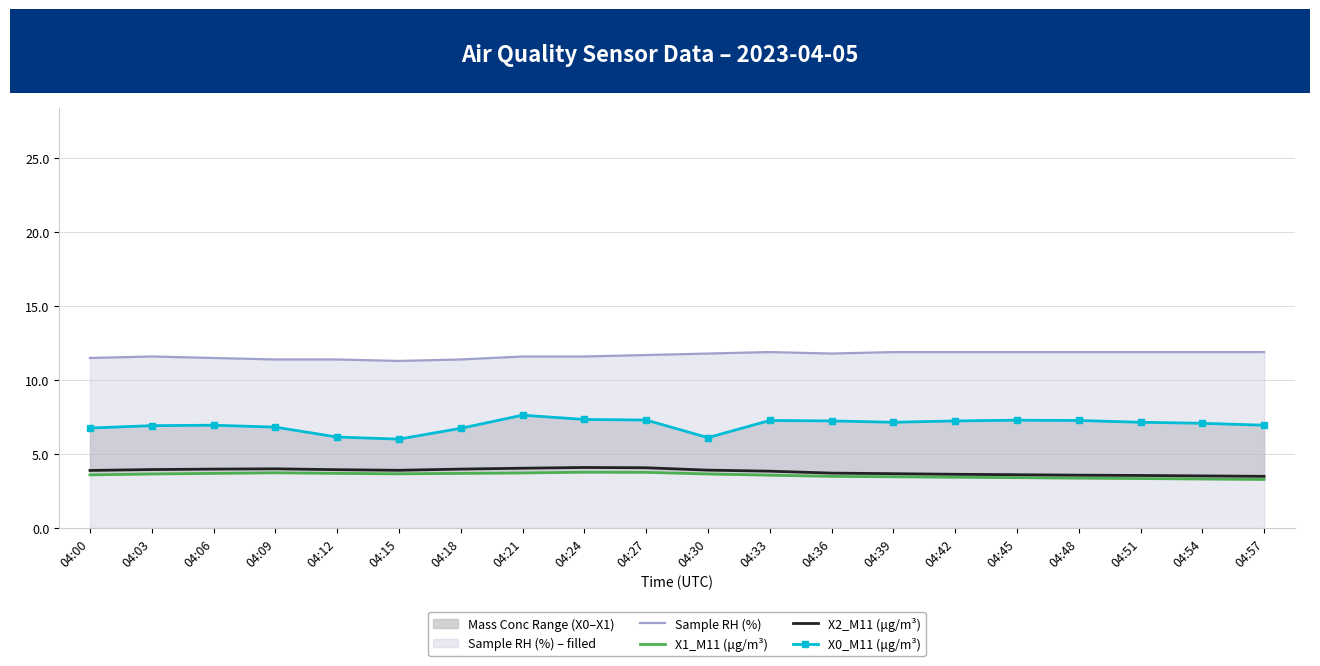

The X1_M11 (μg/m³) series shows 3.4 at 04:42. True or false?

True